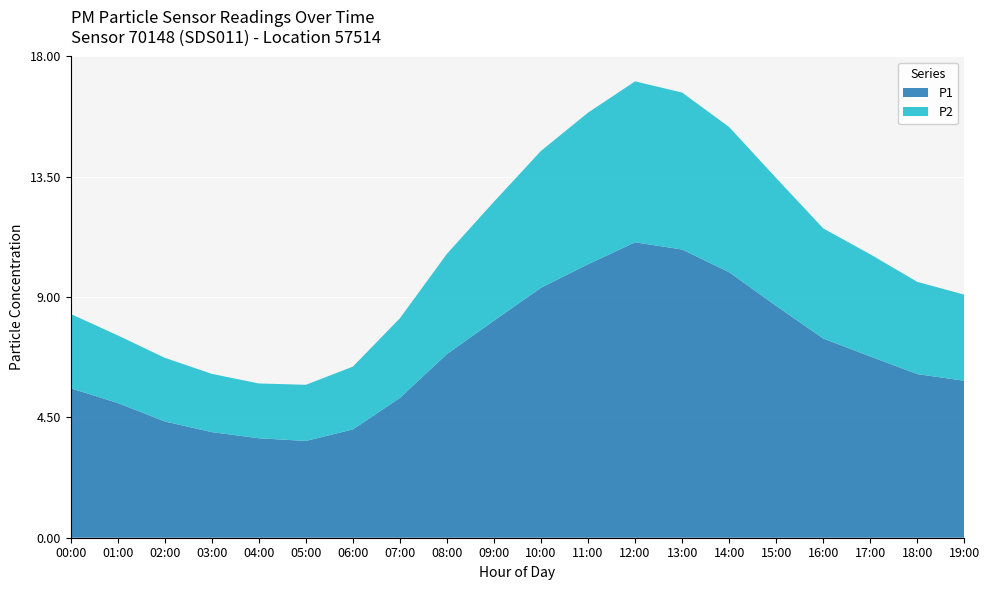

Reading left to right, extract all data points from this chart.

P1: 00:00=5.5	01:00=4.9	02:00=4.1	03:00=4.0	04:00=3.8	05:00=3.6	06:00=4.0	07:00=5.2	08:00=6.9	09:00=8.1	10:00=9.3	11:00=10.2	12:00=11.1	13:00=10.8	14:00=9.9	15:00=8.7	16:00=7.5	17:00=6.8	18:00=6.1	19:00=5.9
P2: 00:00=3.0	01:00=2.6	02:00=2.3	03:00=2.2	04:00=2.0	05:00=2.1	06:00=2.4	07:00=3.0	08:00=3.8	09:00=4.5	10:00=5.1	11:00=5.7	12:00=6.0	13:00=5.9	14:00=5.4	15:00=4.8	16:00=4.1	17:00=3.8	18:00=3.5	19:00=3.2